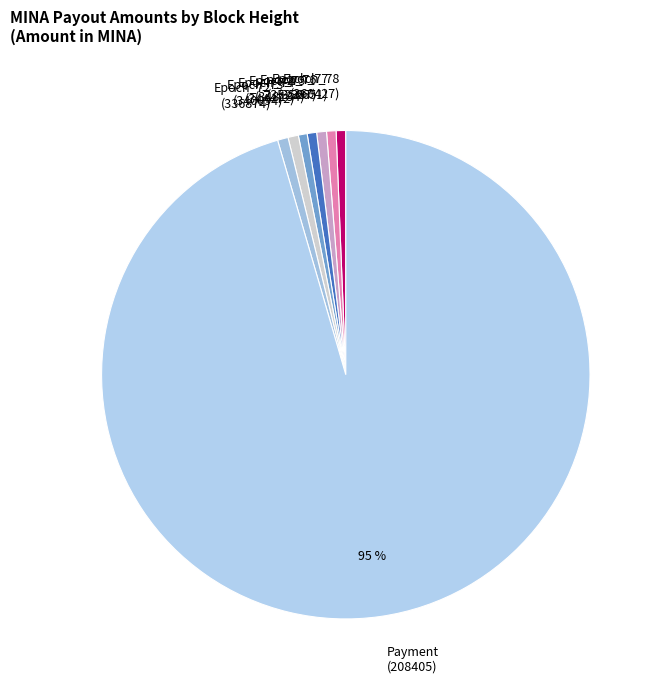

Which category has the biggest portion of the pie?

Payment (208405)